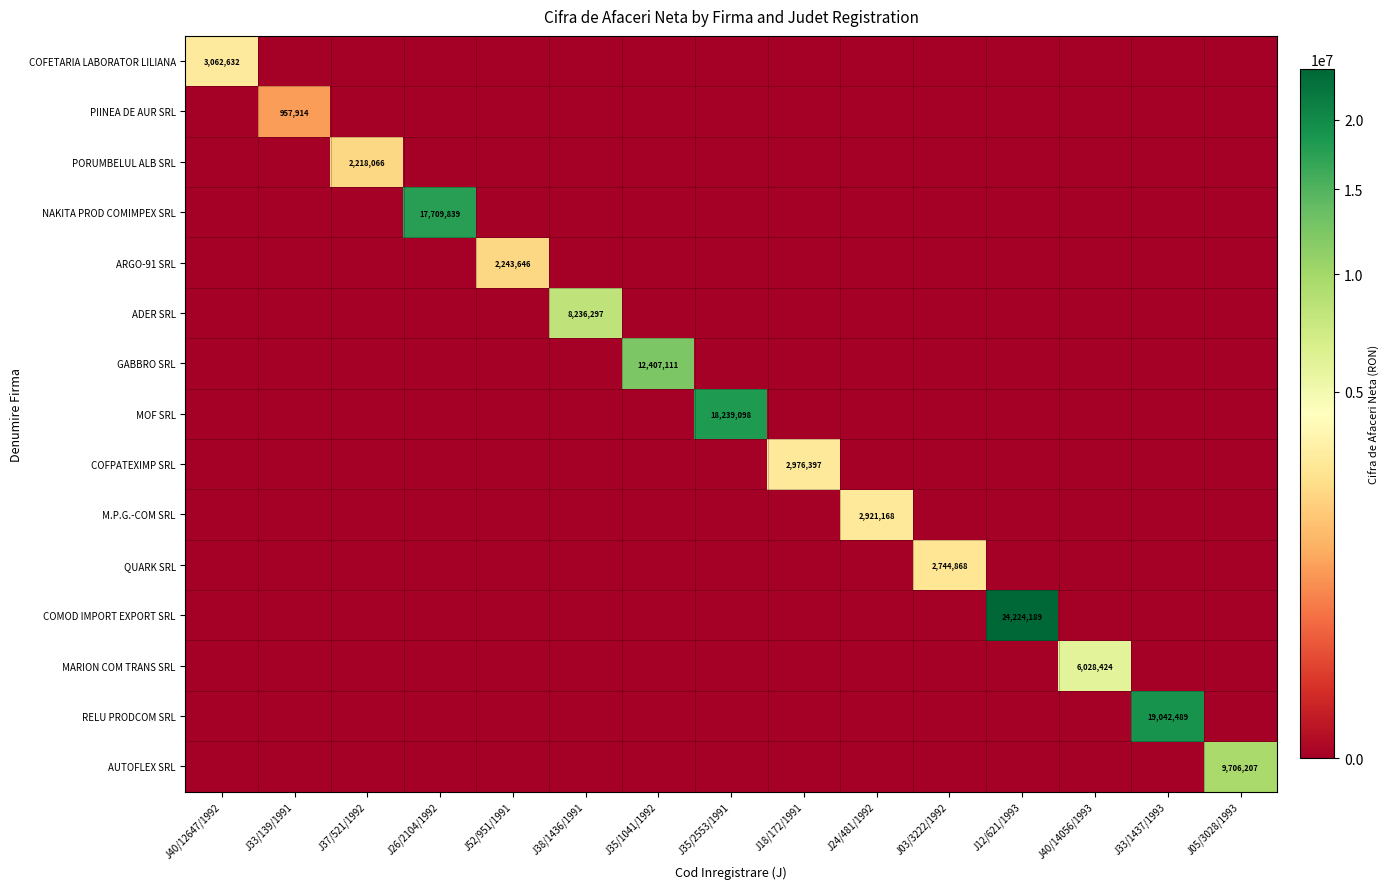

The COFPATEXIMP SRL series shows 2052435 at J26/2104/1992. True or false?

False